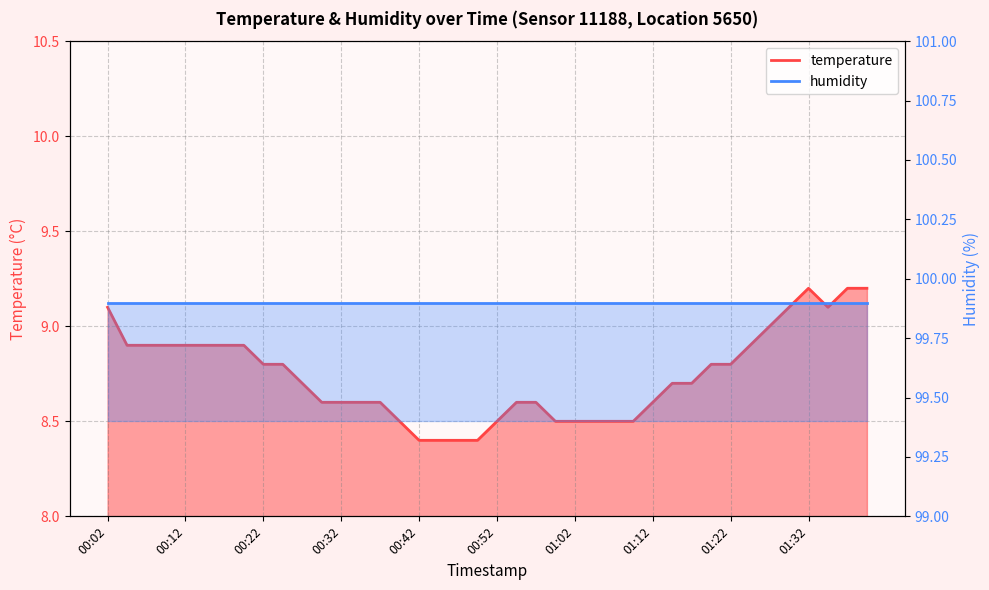

How many points are lower than both their immediate neighbors (excluding endpoints)?

1